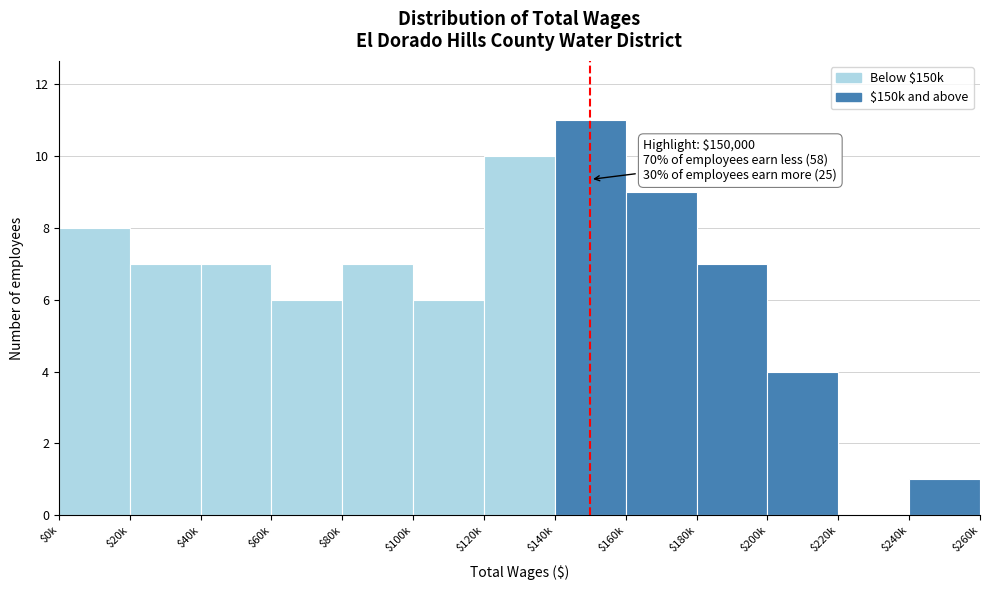

What is the maximum value shown in the chart?

11